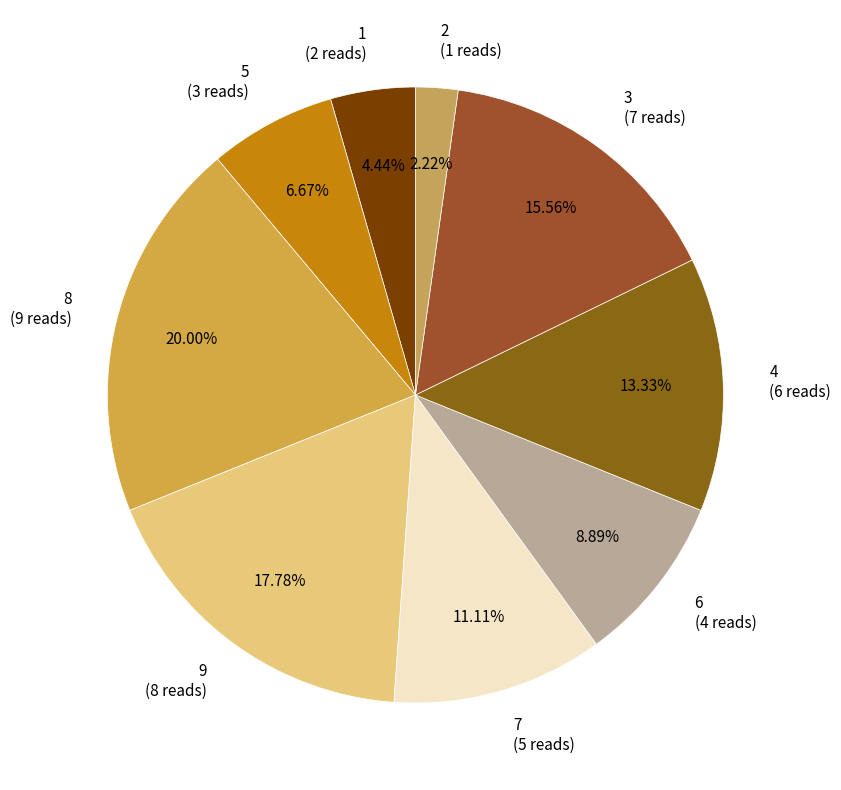

Does 6 represent more than half of the total?

No